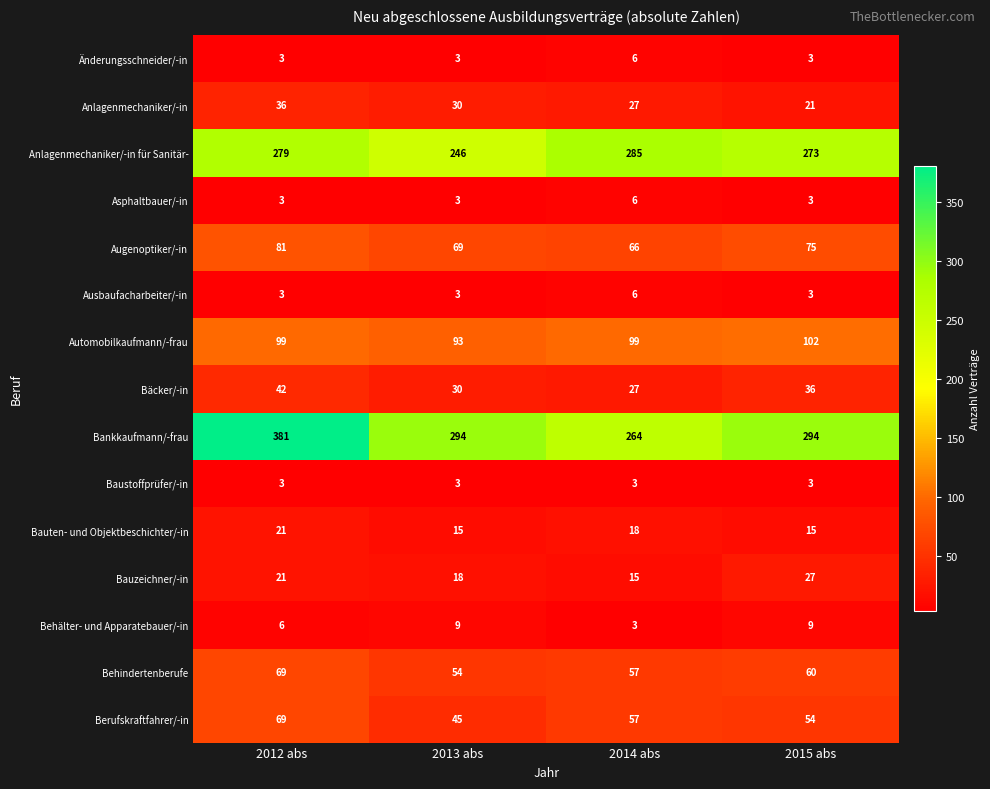

How many distinct data groups are displayed?

15